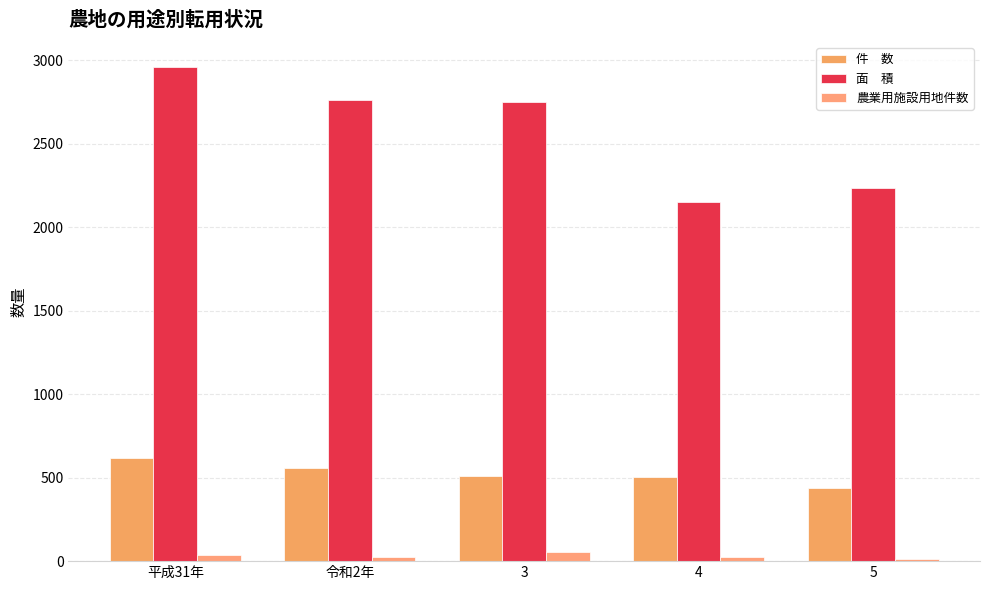

Count the number of data series in this chart.

3